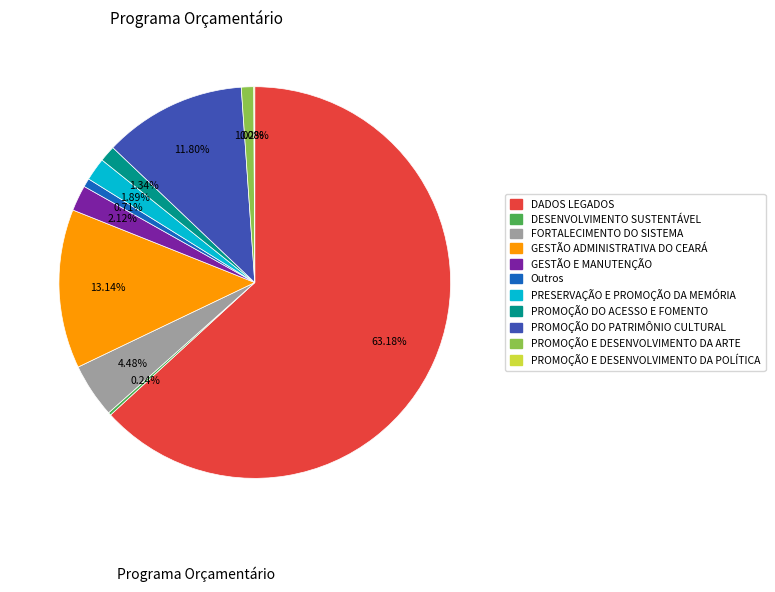

Between FORTALECIMENTO DO SISTEMA and PROMOÇÃO DO PATRIMÔNIO CULTURAL, which is larger?

PROMOÇÃO DO PATRIMÔNIO CULTURAL